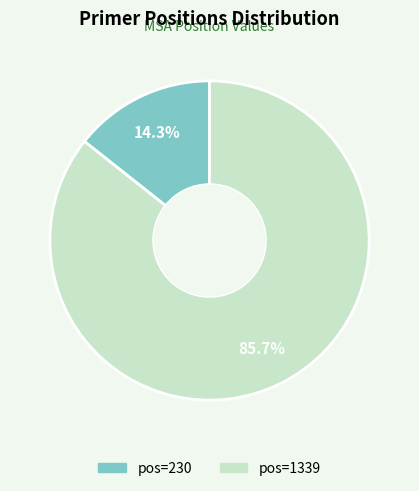

Is there any slice that represents more than half of the pie?

Yes